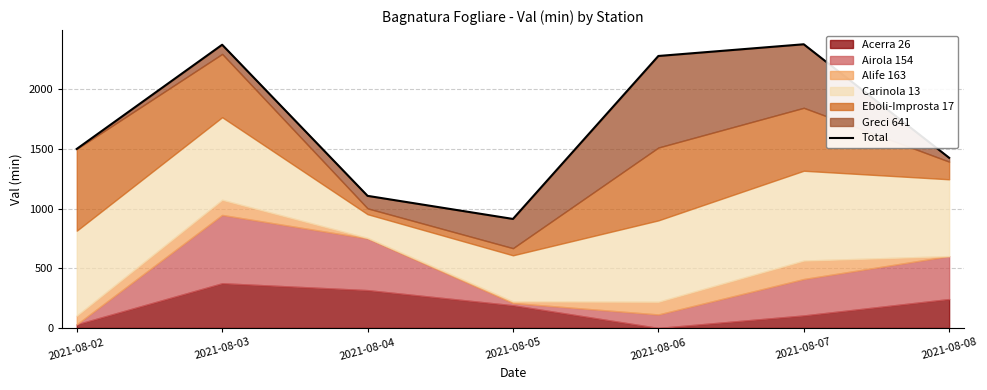

Where is the first local maximum?

2021-08-03